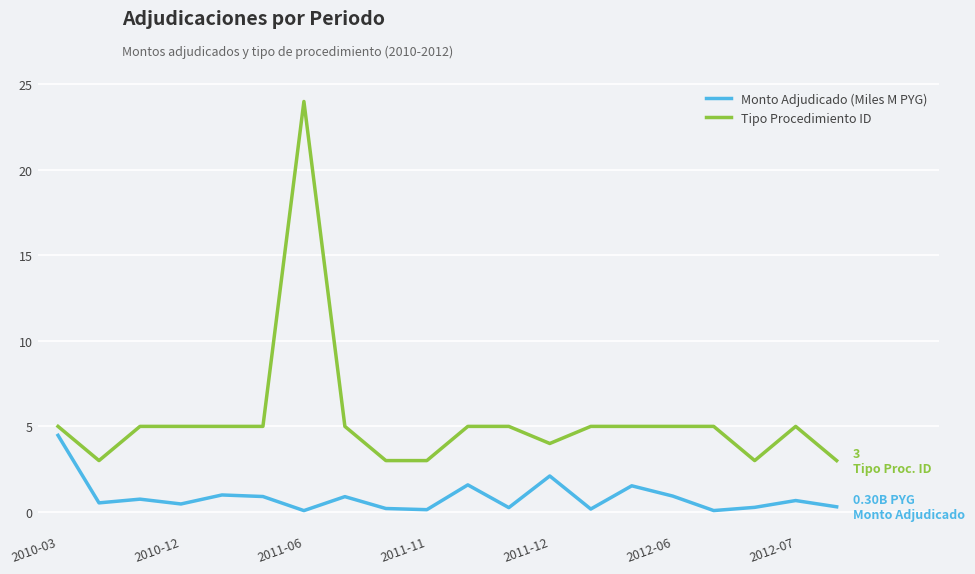

Does the chart display data point markers on the line(s)?

No